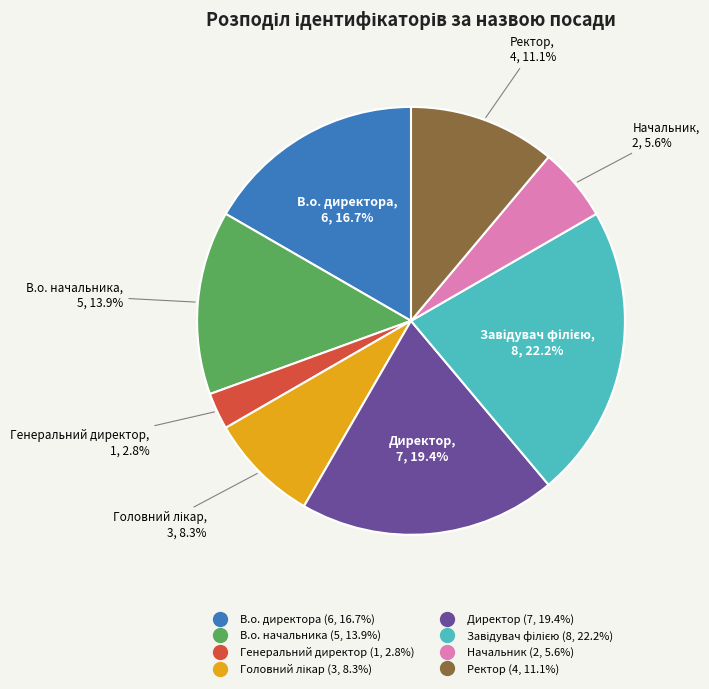

The Ректор slice represents 5% of the pie. True or false?

False